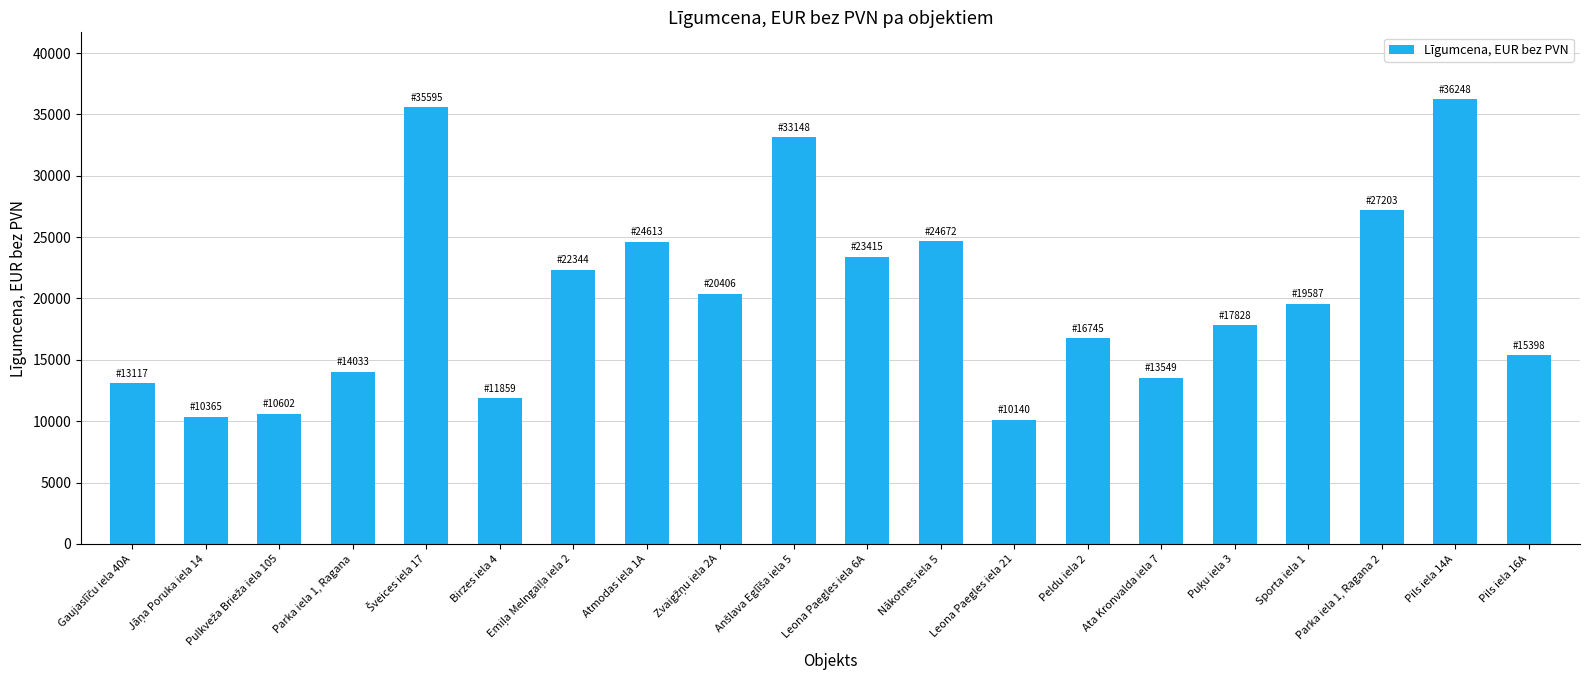

Is it true that the value at Atmodas iela 1A is 24613.0?

True